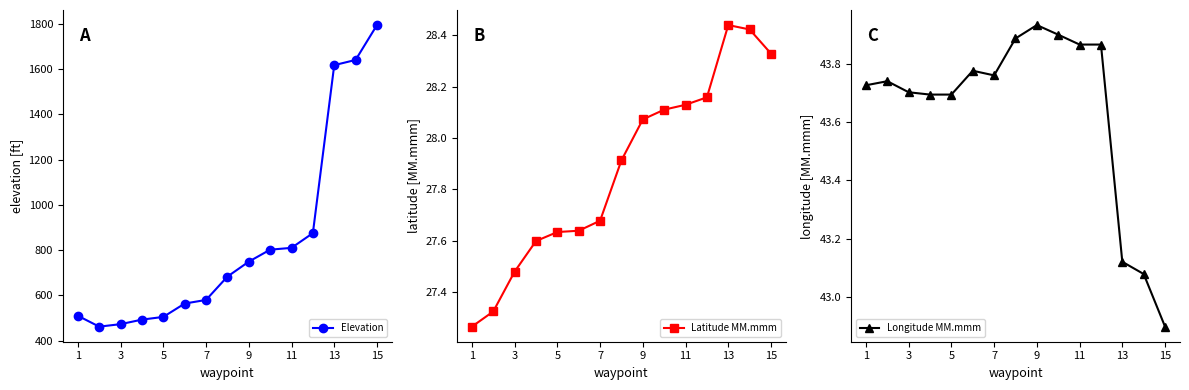

What is the highest value of the Elevation series?

1794